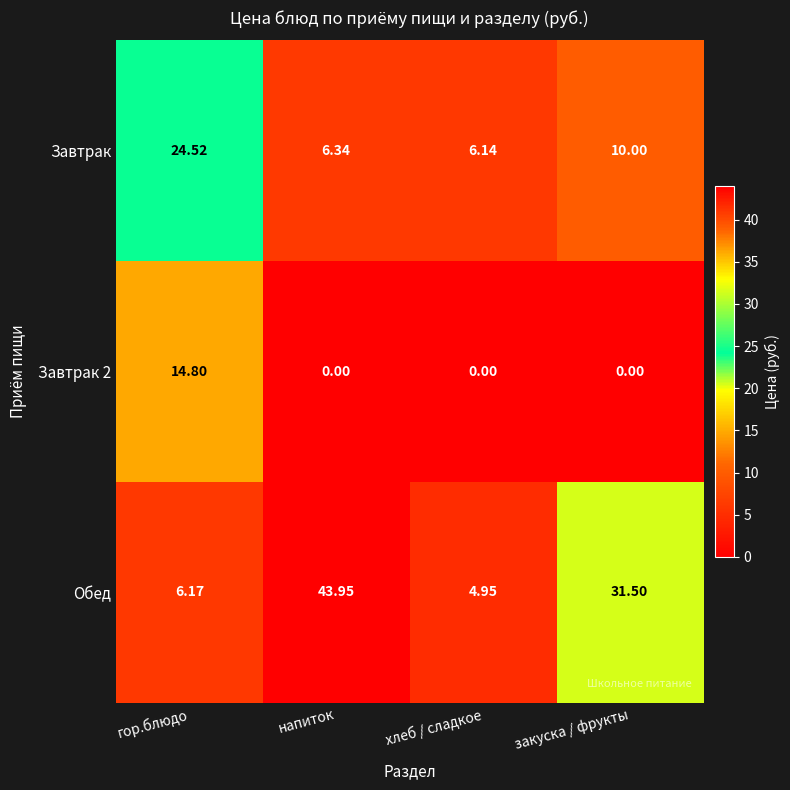

Rank the categories by Обед value from lowest to highest.

хлеб / сладкое, гор.блюдо, закуска / фрукты, напиток